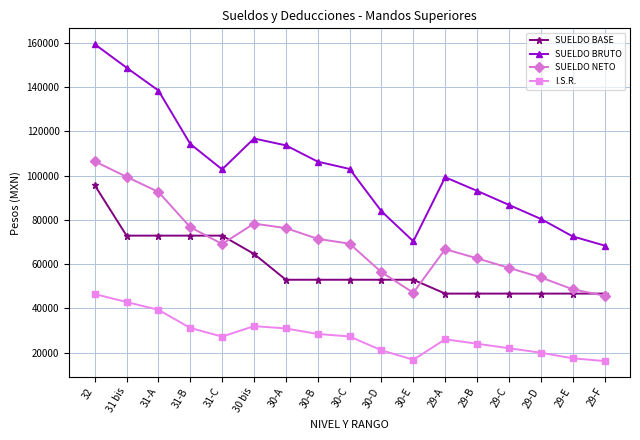

What is the minimum value shown in the chart?

16228.6